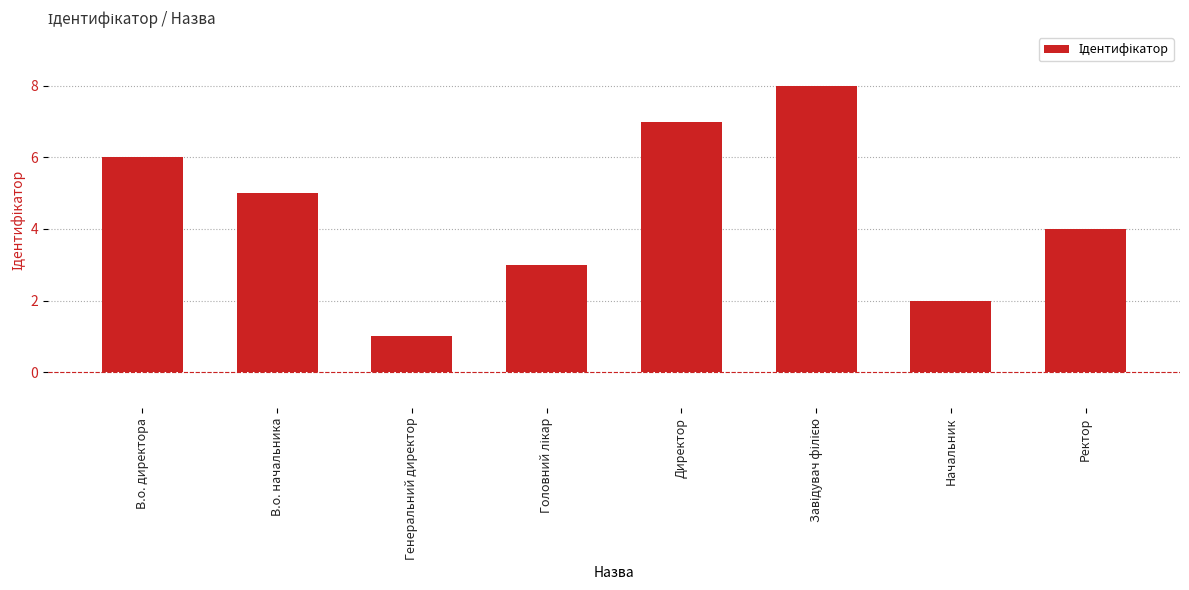

The value at В.о. начальника is 5. True or false?

True